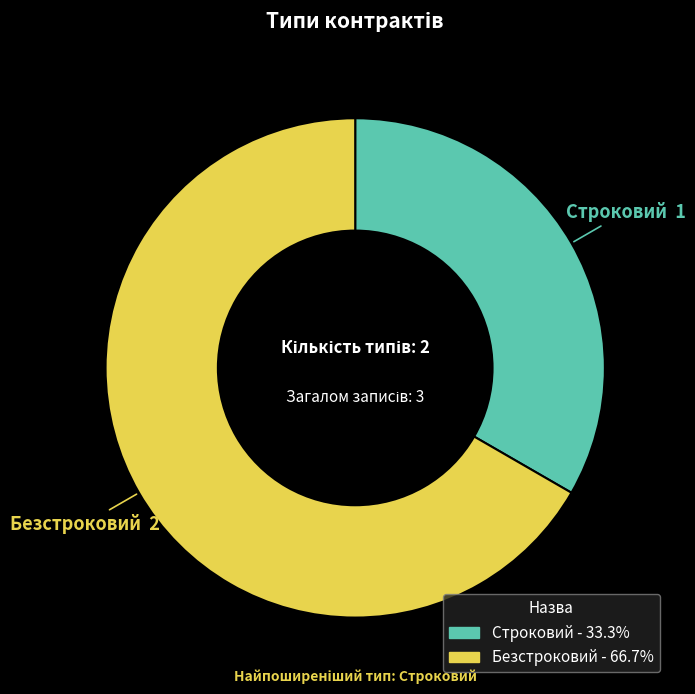

Approximately how many times larger is the value at Безстроковий compared to Строковий?

2.0